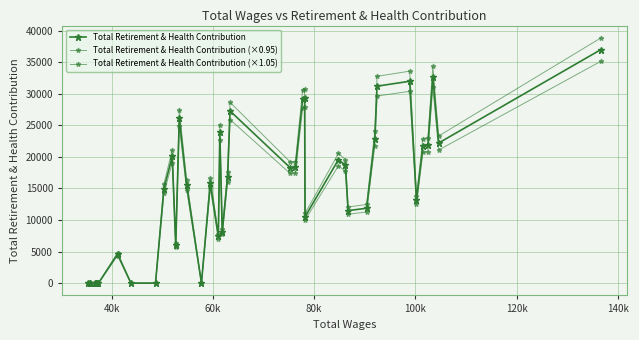

Count the number of data series in this chart.

3